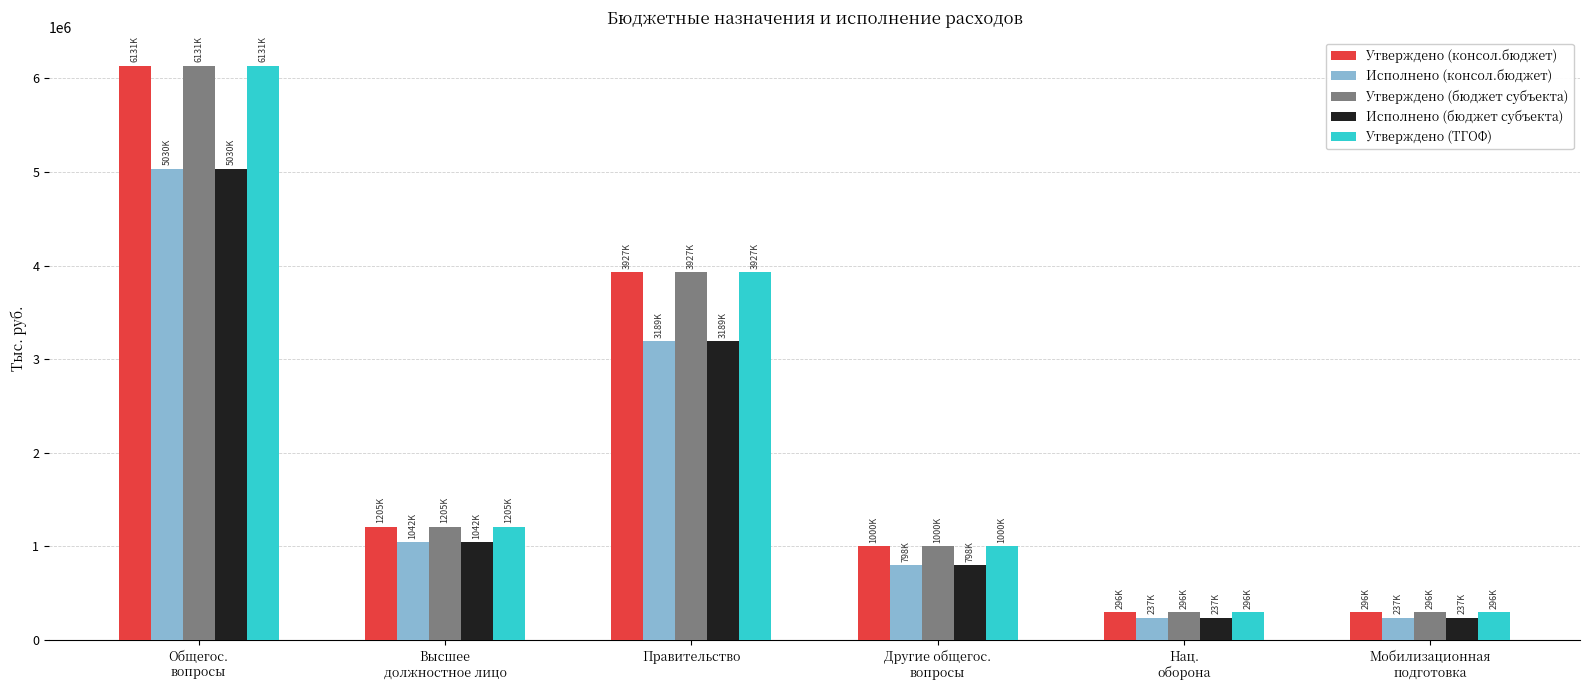

What is the spread (max minus min) of values at Правительство?

737257.3